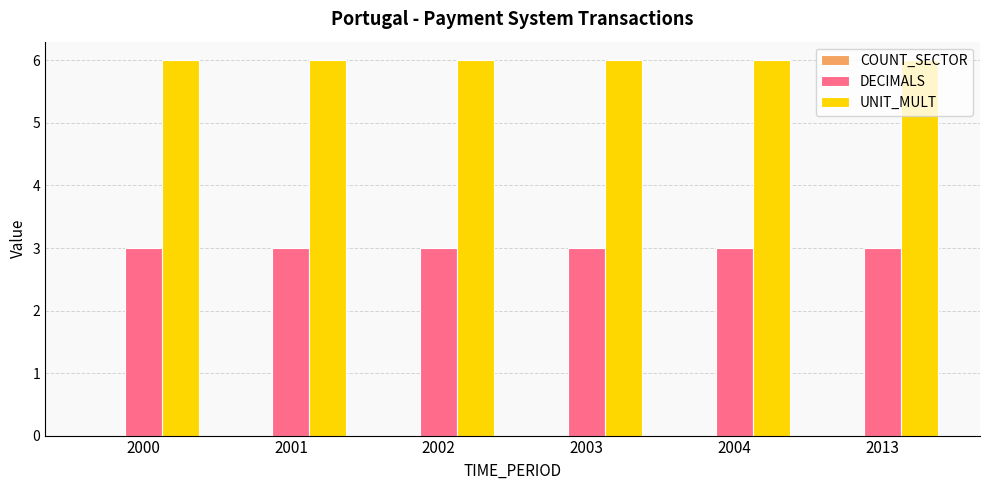

What is the total value across all series at 2002?

9